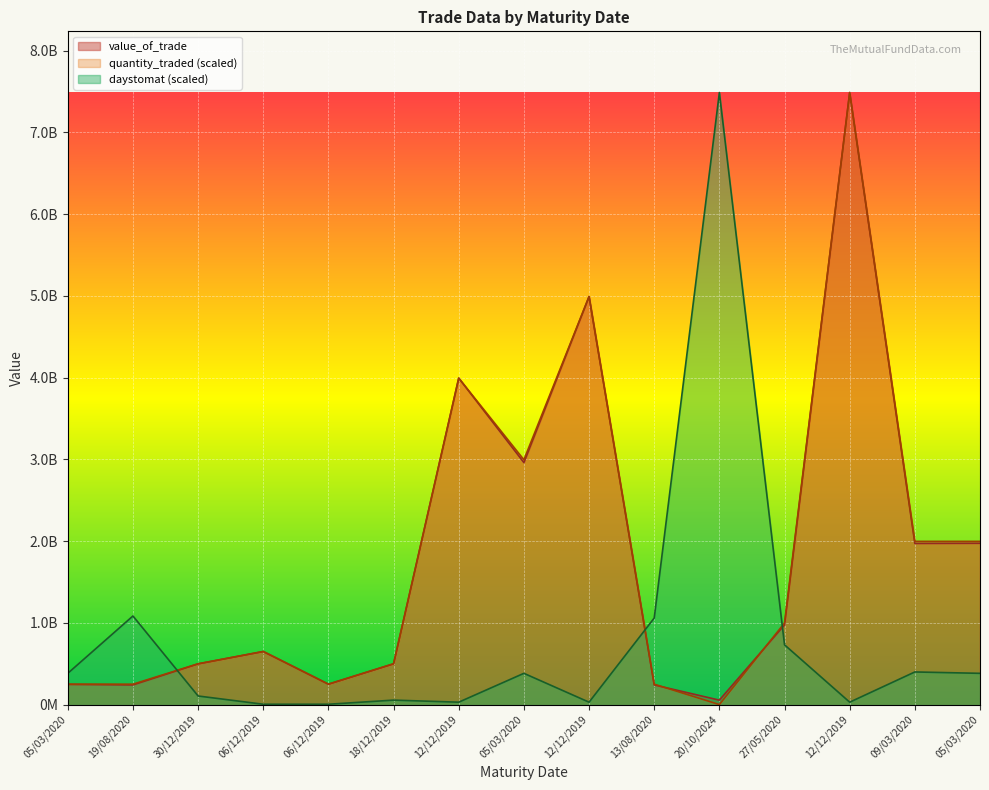

At which category is the sum across all series the highest?

12/12/2019